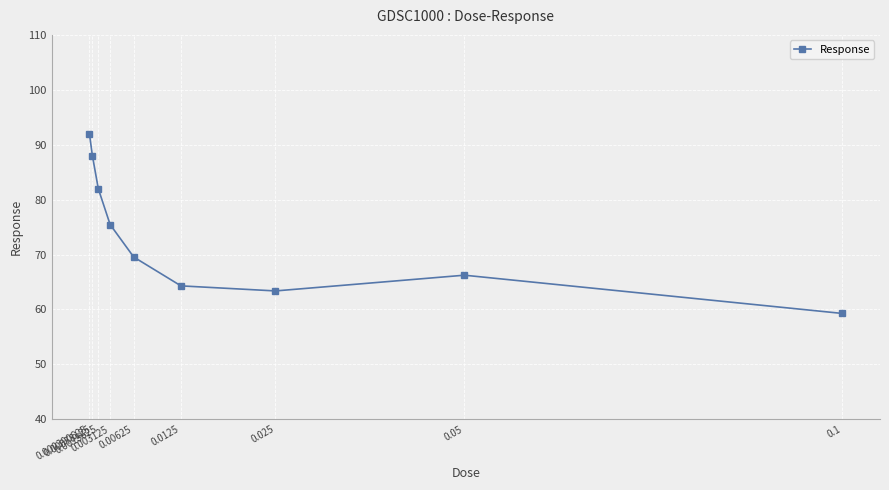

True or false: the data shows 66.2 at 0.05.

True